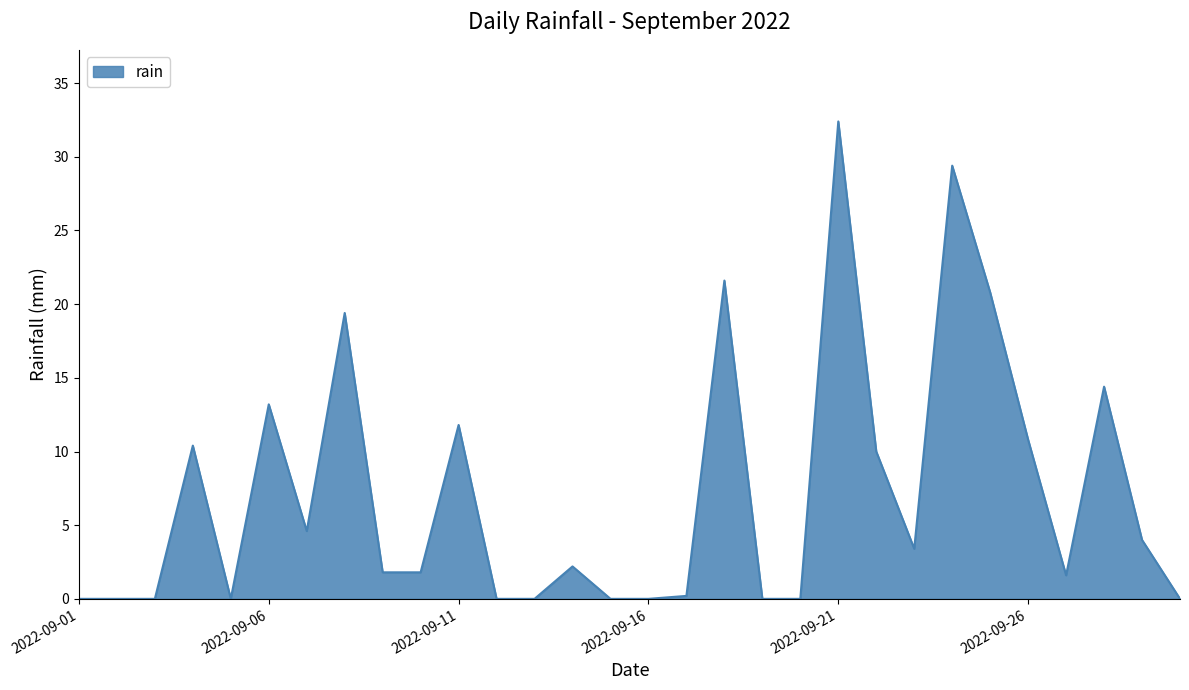

What is the difference between the maximum and minimum values?

32.4